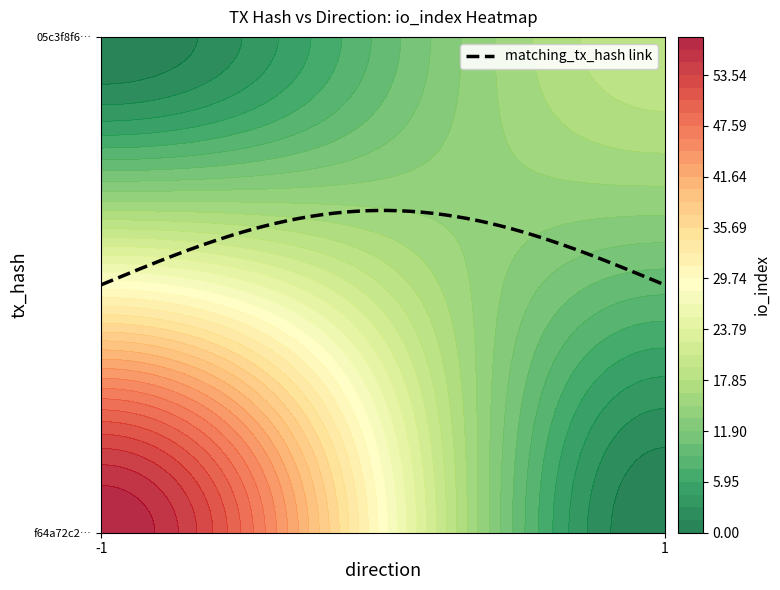

What is the sum of the f64a72c2e5909de2a1c1882d0d74fa463a6f089 values at io_index and direction?

57